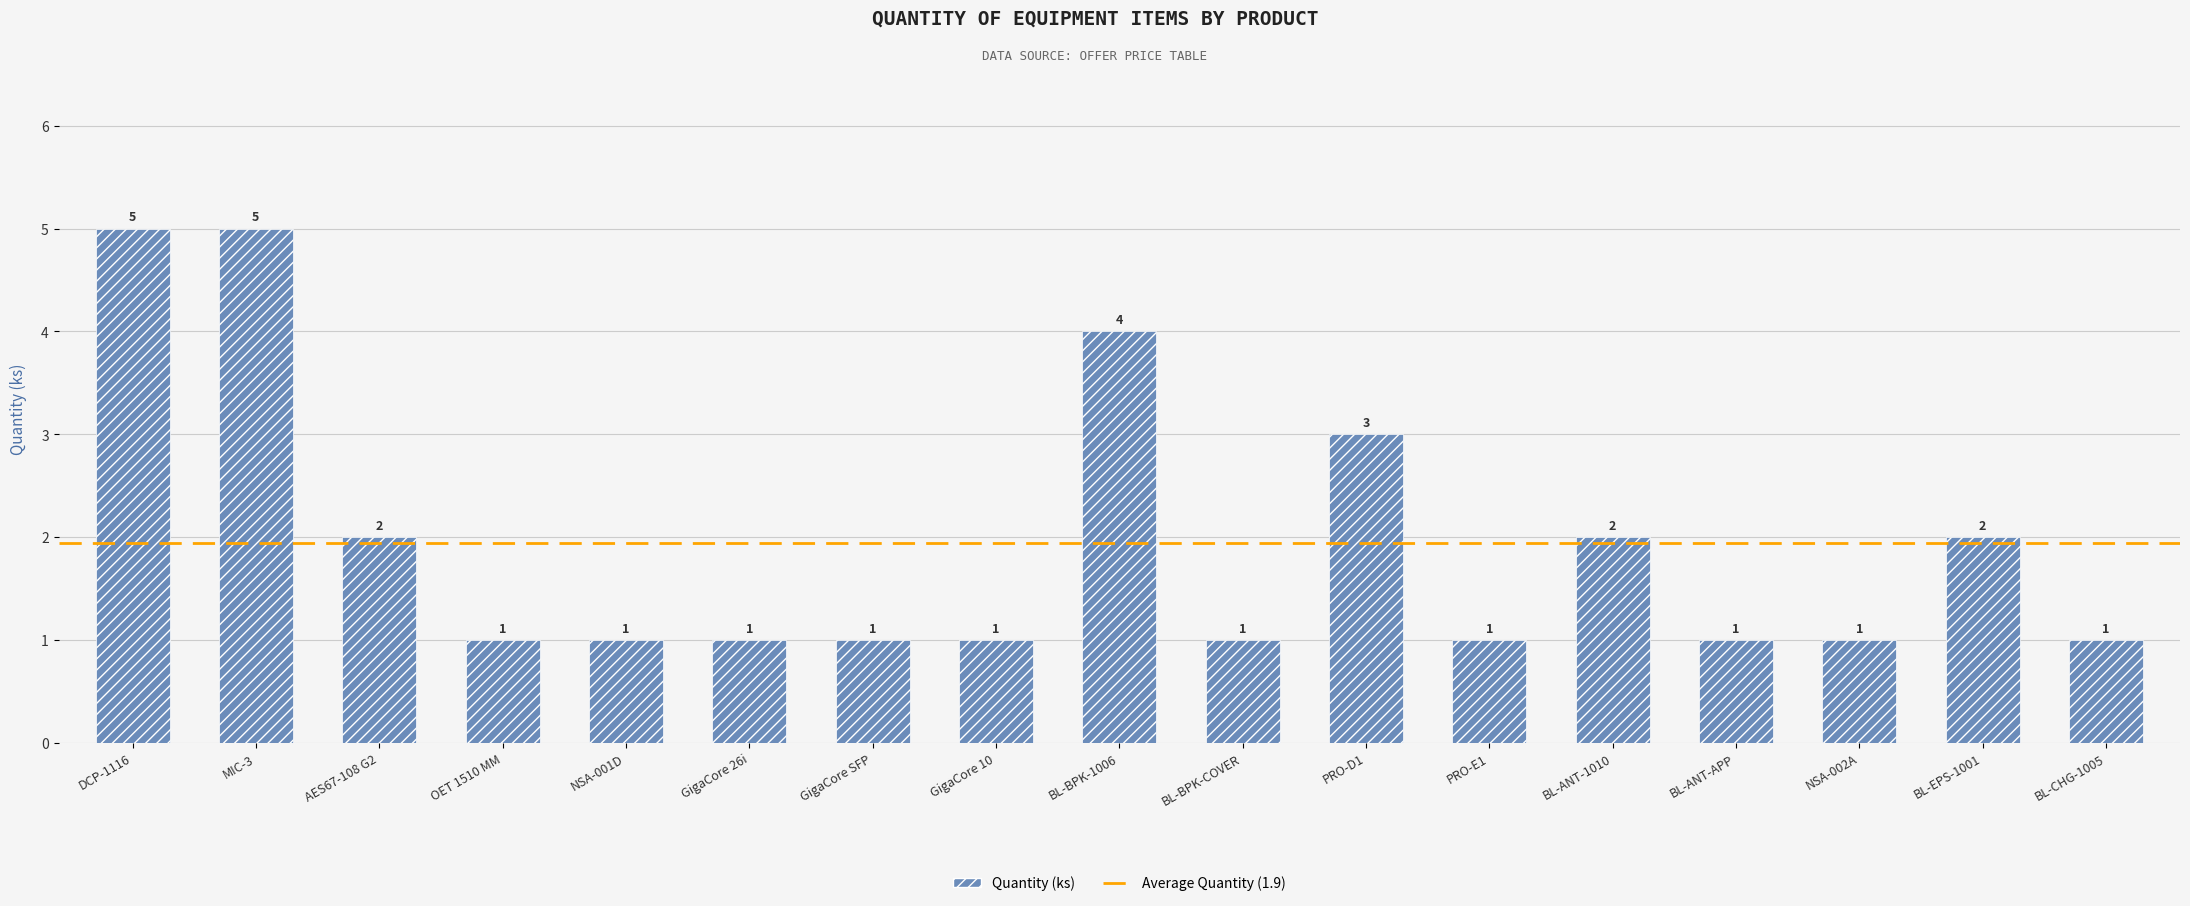

What position from the left is BL-EPS-1001?

16